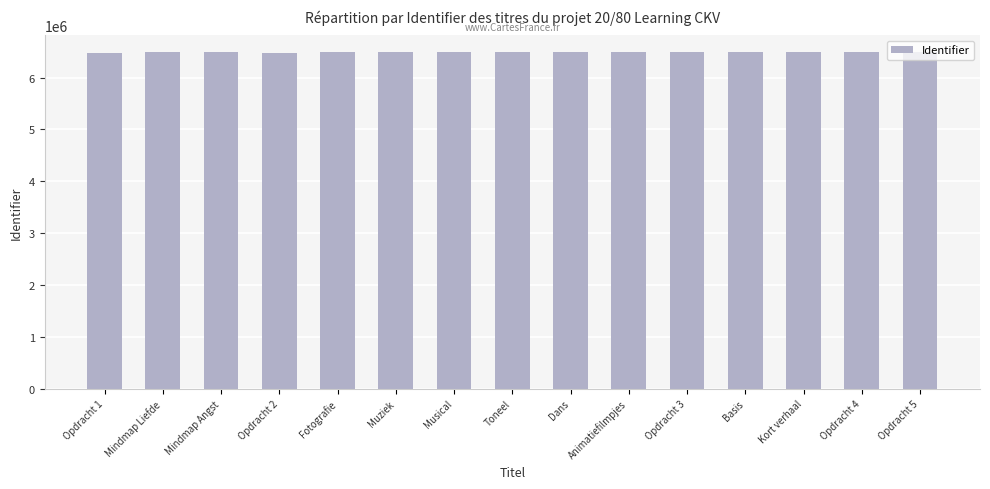

Approximately how many times larger is the value at Mindmap Liefde compared to Mindmap Angst?

1.0